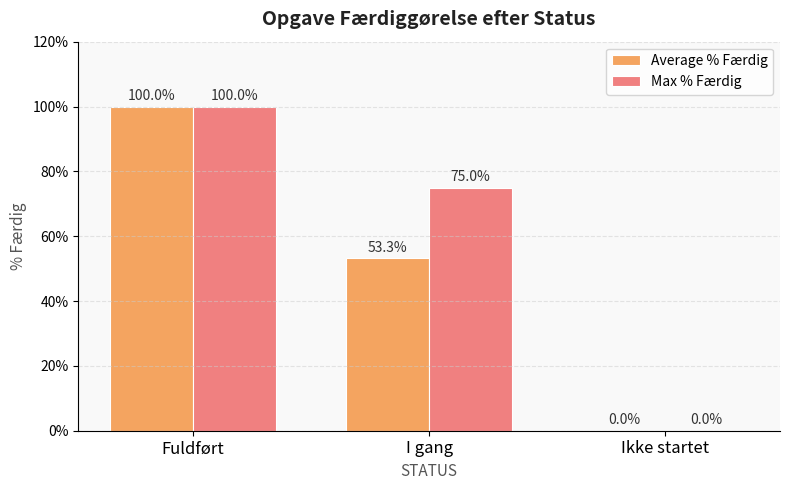

Is it true that Max % Færdig equals 1.6 at Fuldført?

False